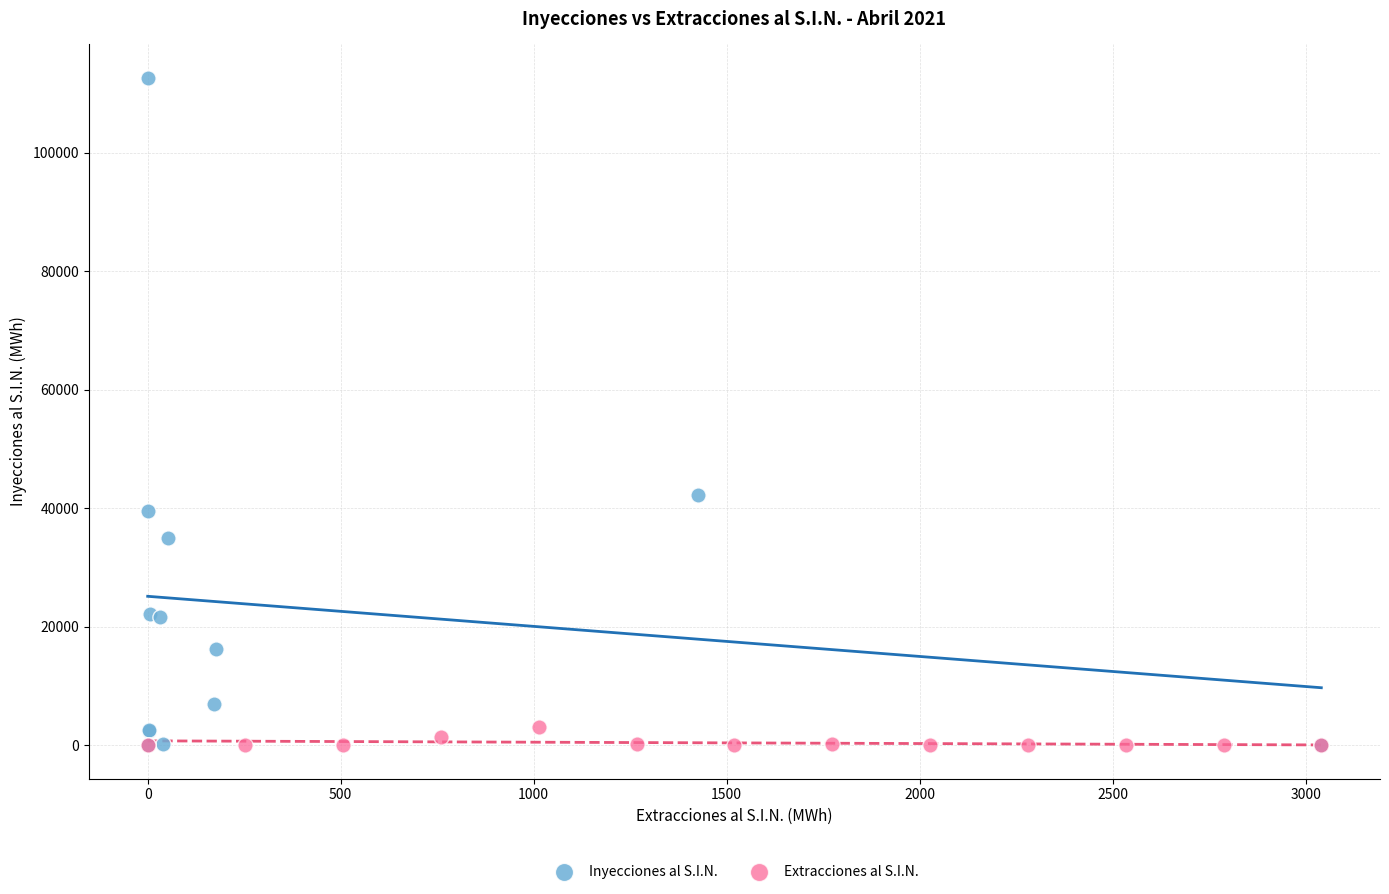

Which series has the largest Y range (max minus min)?

Inyecciones al S.I.N.